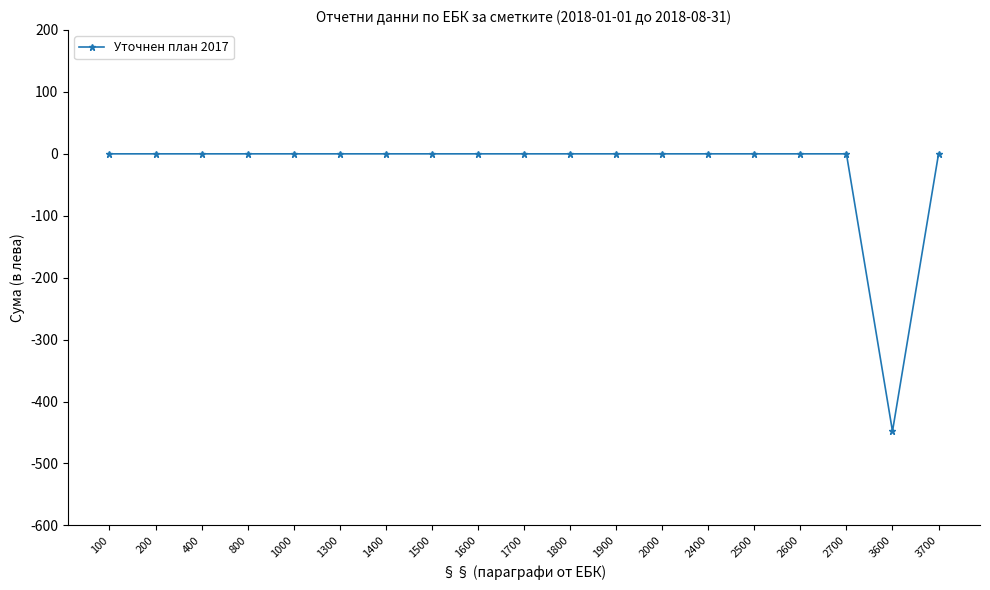

What is the average value?

-24